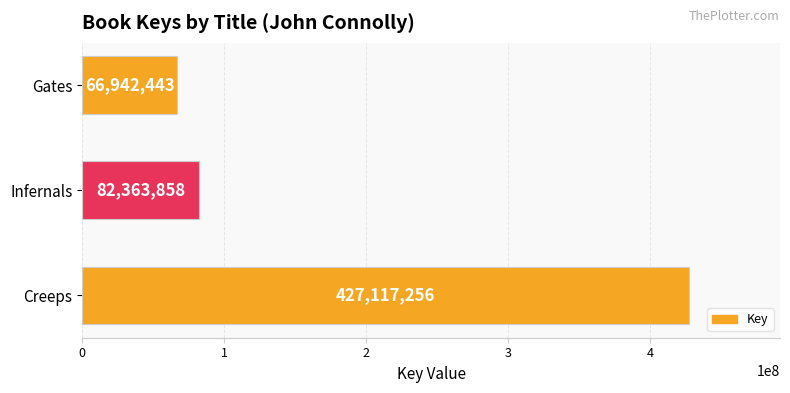

Which label corresponds to the smallest value in the chart?

Gates